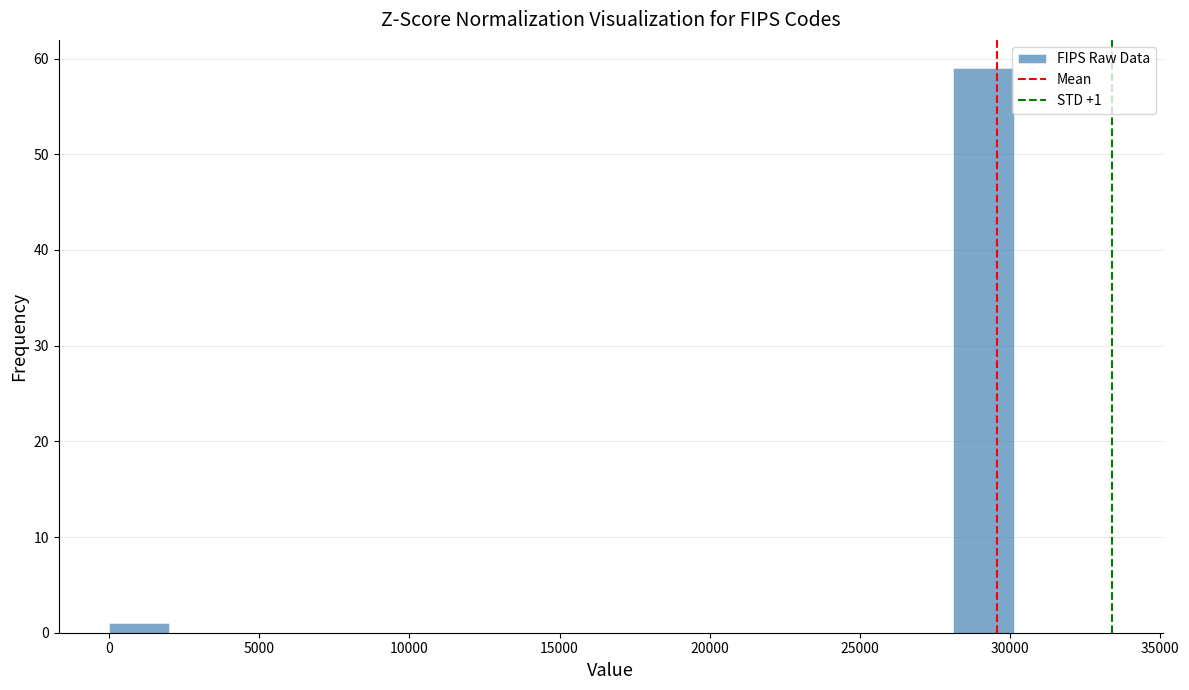

Over which range of the x-axis is the bar tallest?

28000 to 30000